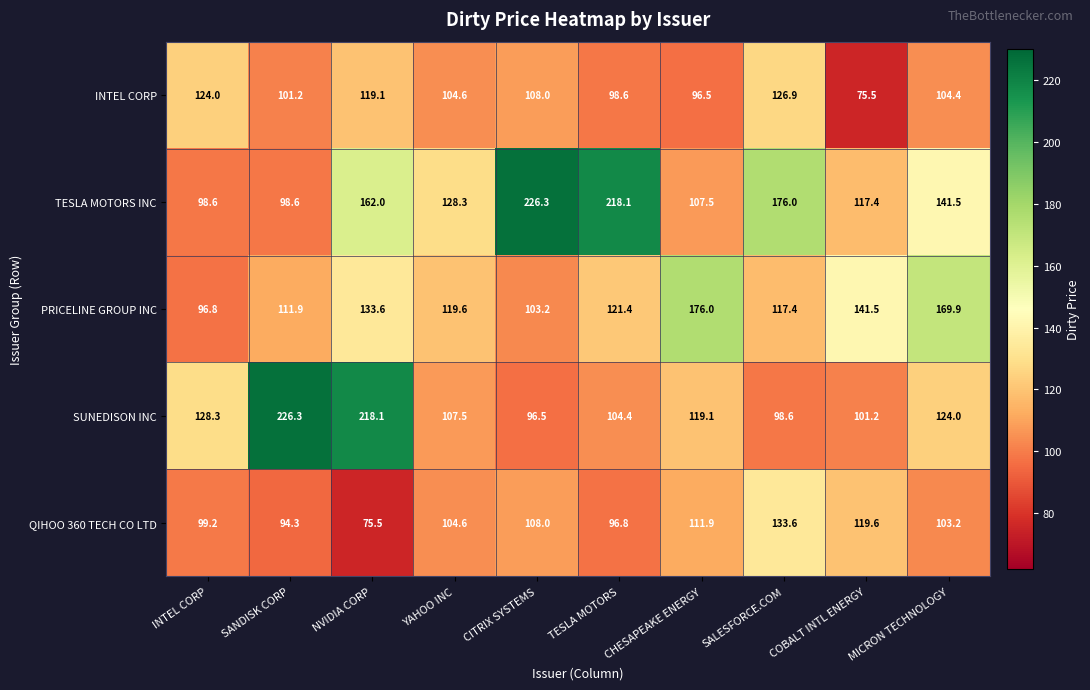

What is the difference between the TESLA MOTORS INC values at SANDISK CORP and COBALT INTL ENERGY?

18.8